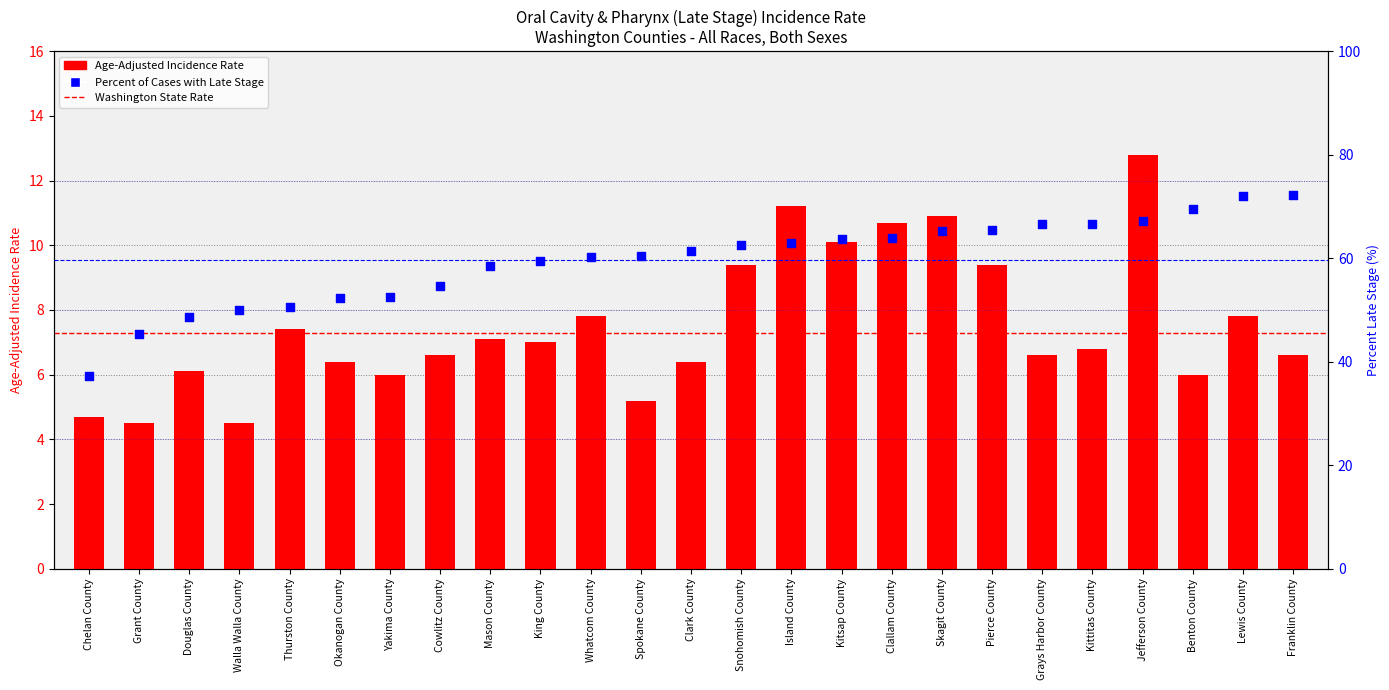

Which series has the widest spread of Y values?

Percent of Cases with Late Stage